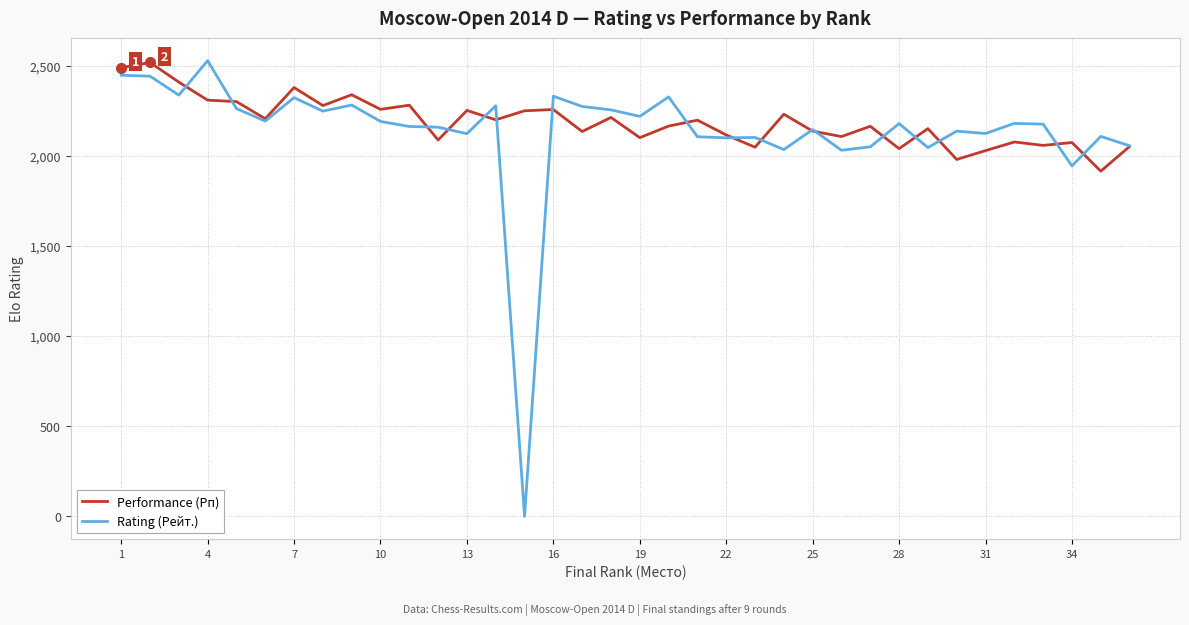

Which series has the widest spread of values?

Rating (Рейт.)